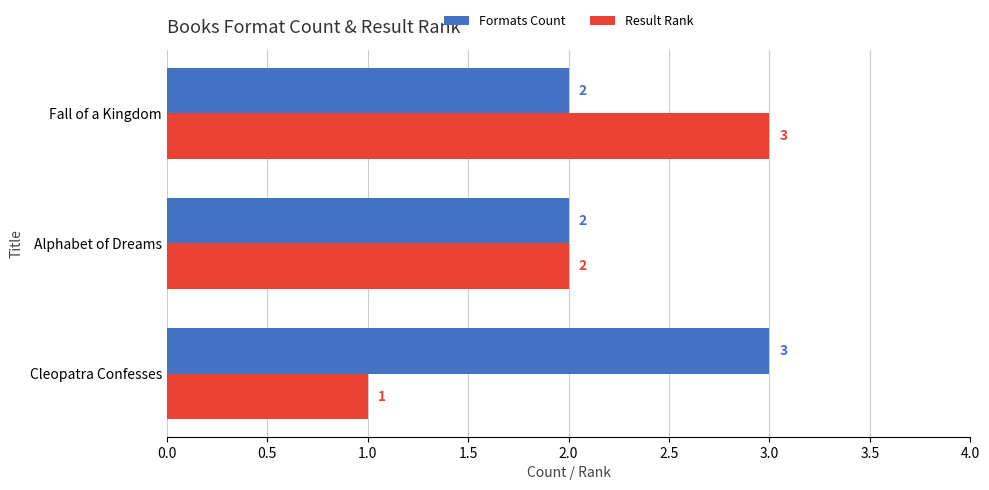

How many values in the Formats Count series exceed 2?

1